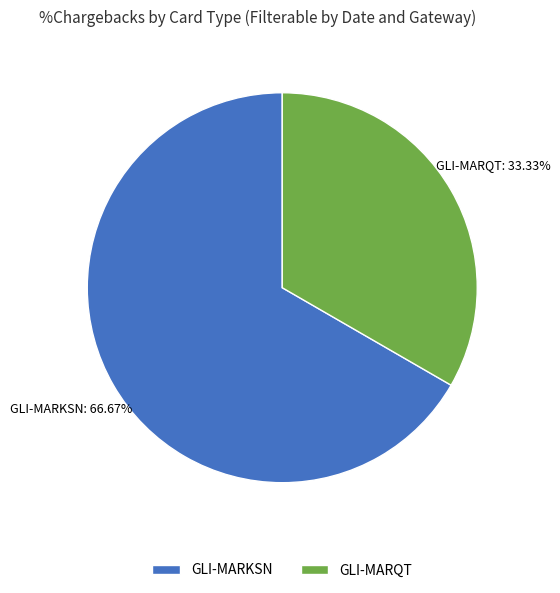

Approximately how many times larger is the value at GLI-MARQT compared to GLI-MARKSN?

0.5